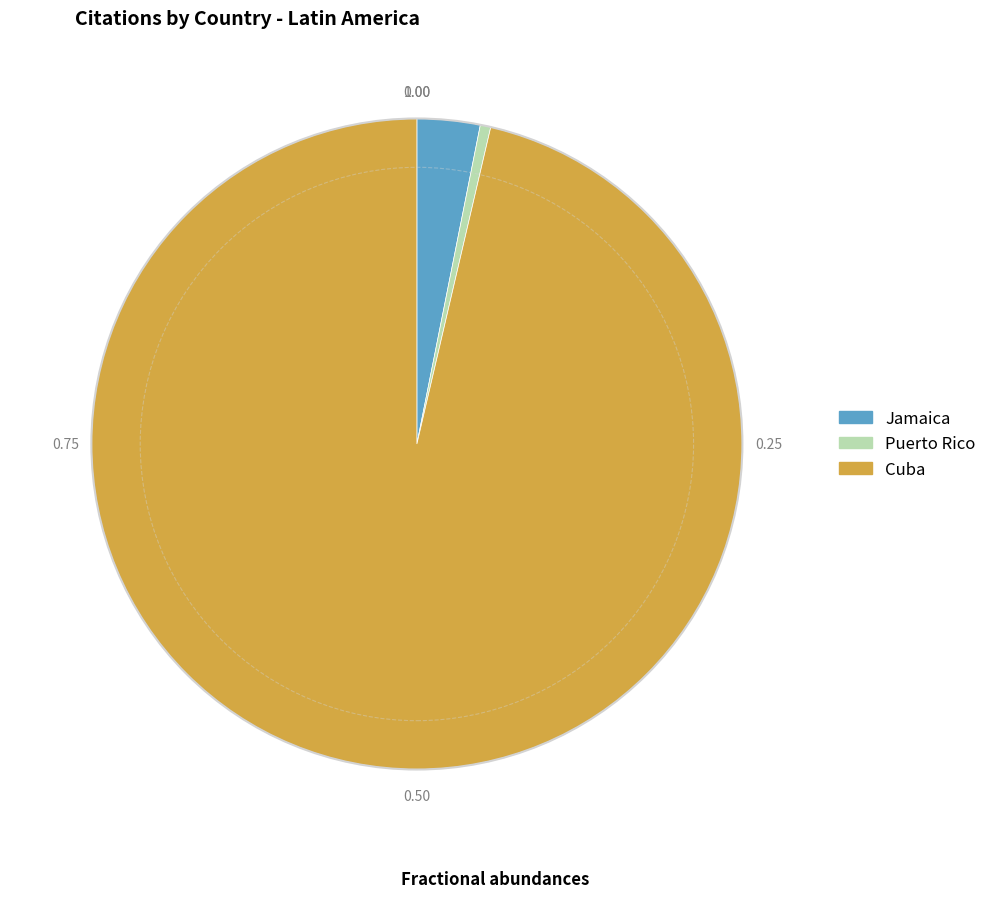

Combined, do Puerto Rico and Jamaica account for over 50%?

No